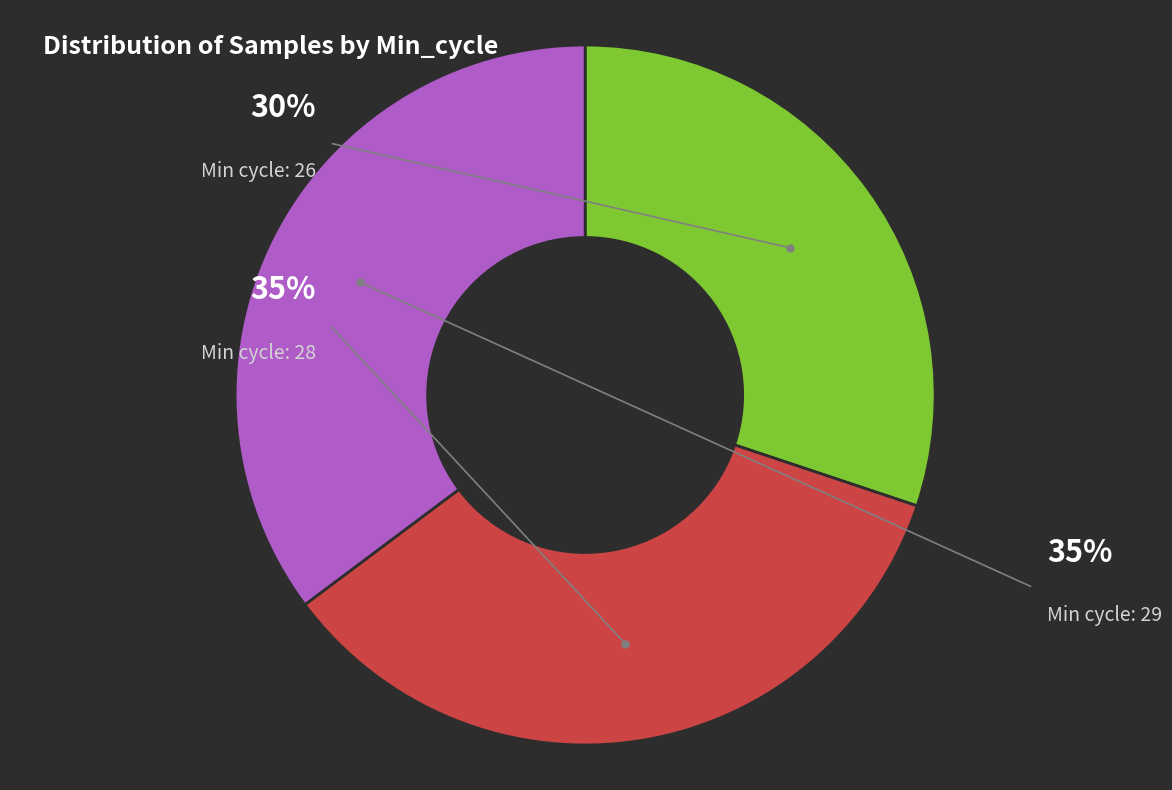

Which slice is the largest?

28